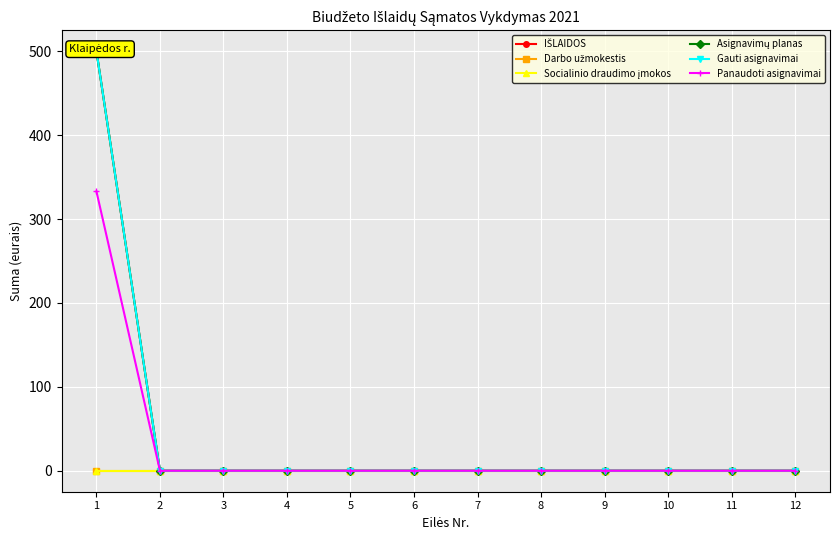

True or false: Darbo užmokestis has more than 1 points higher than both neighbors.

False